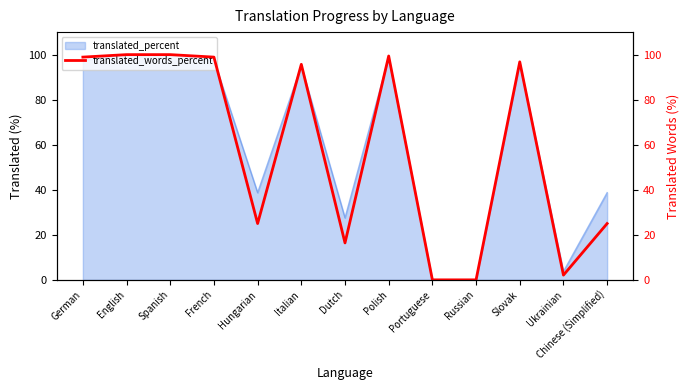

Where does the data first go above 95?

German